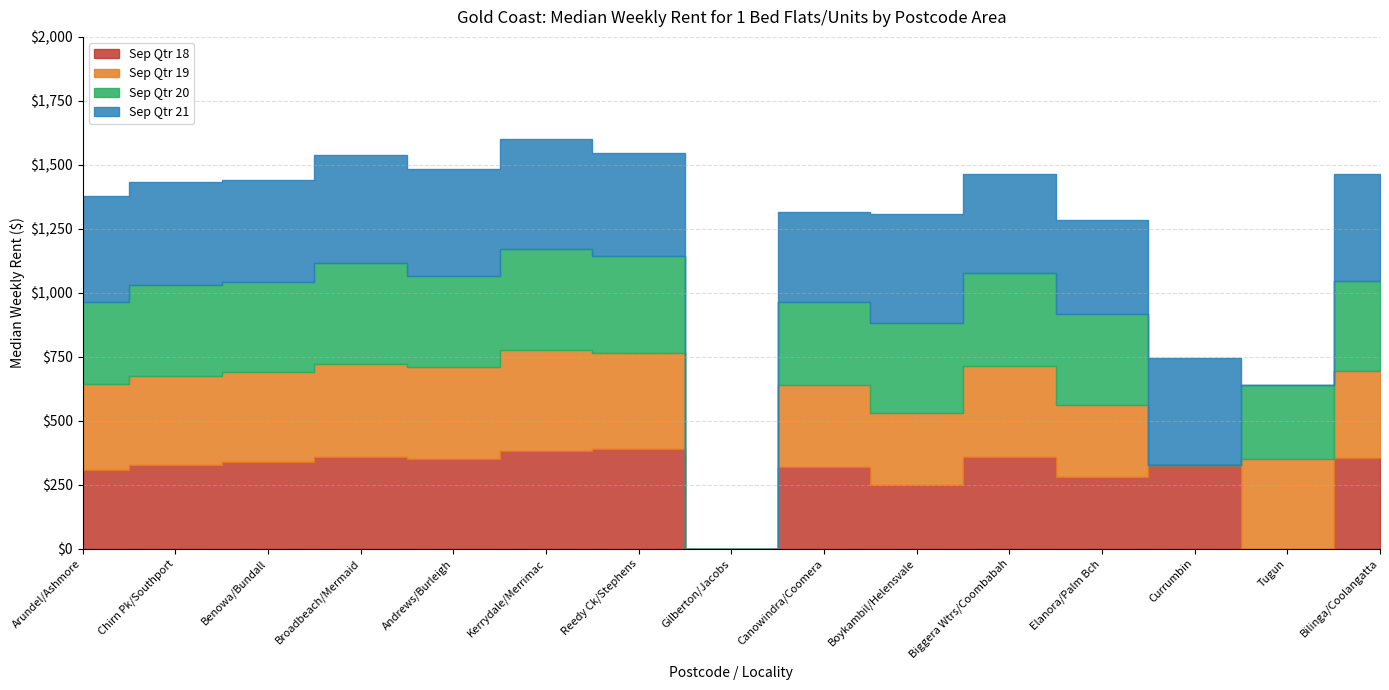

What is the total value across all series at Canowindra/Coomera?

1315.0